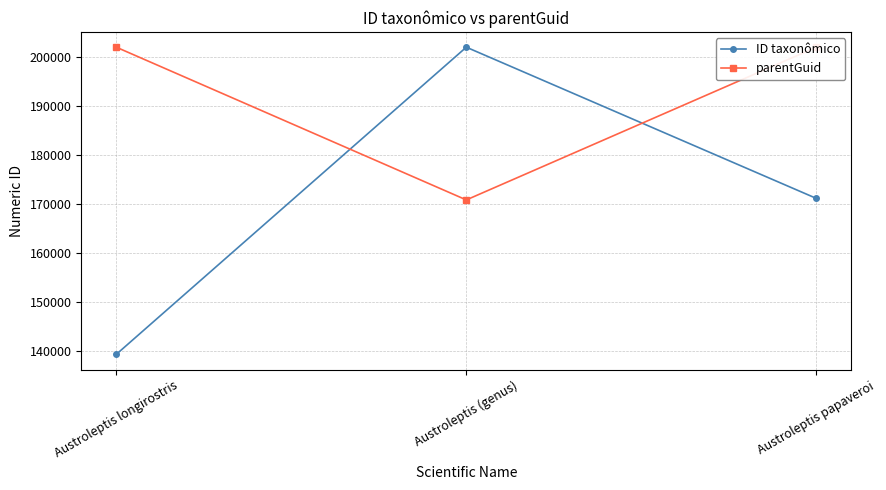

What is the sum of all ID taxonômico values?

512481